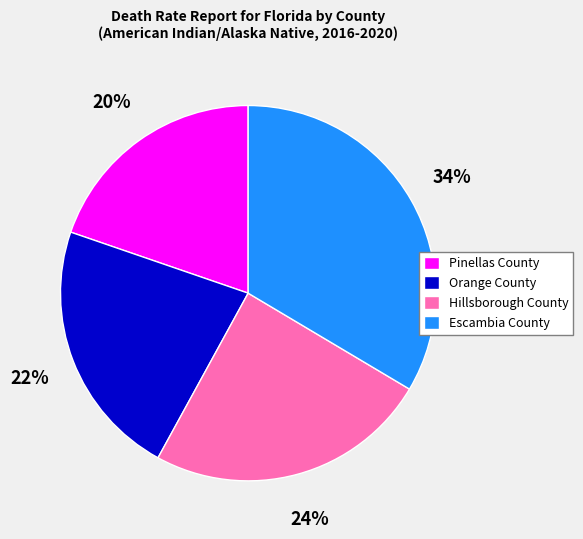

Is Orange County the majority of the pie?

No